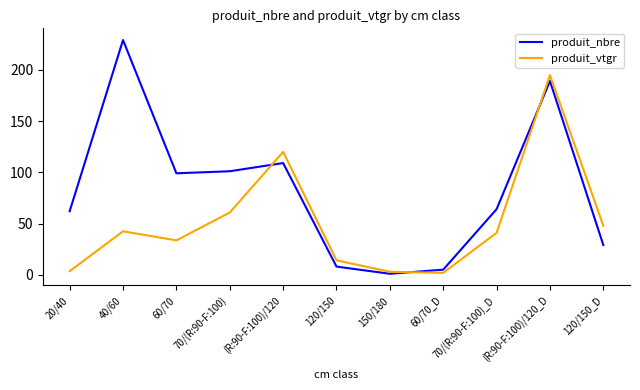

What is the average value of the produit_vtgr series?

51.1